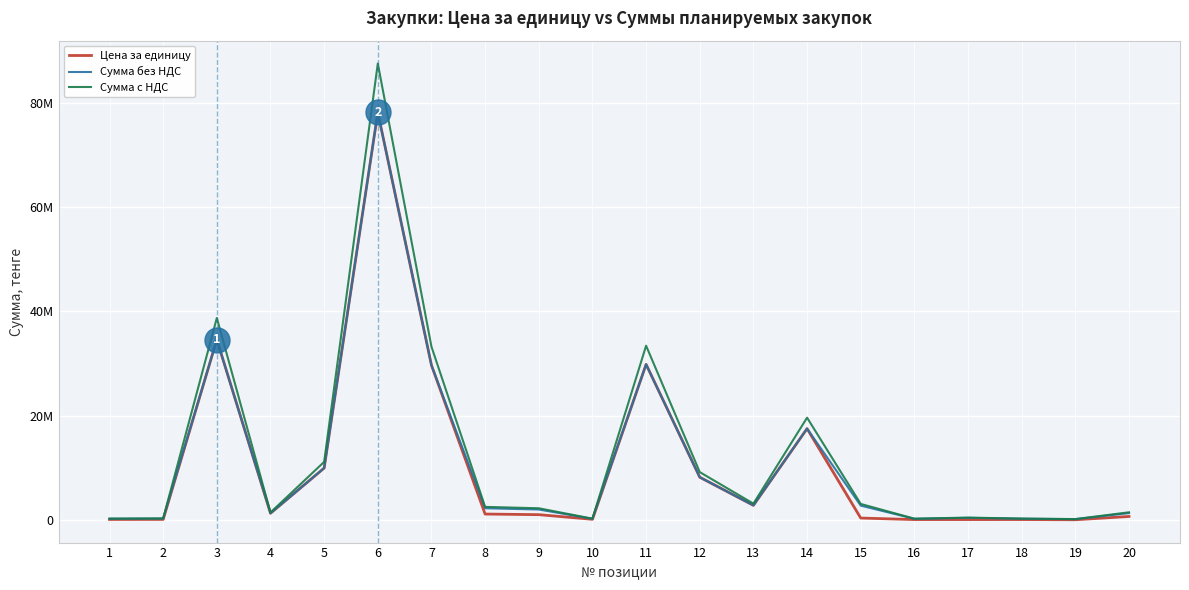

Where is the first local minimum for Цена за единицу?

4